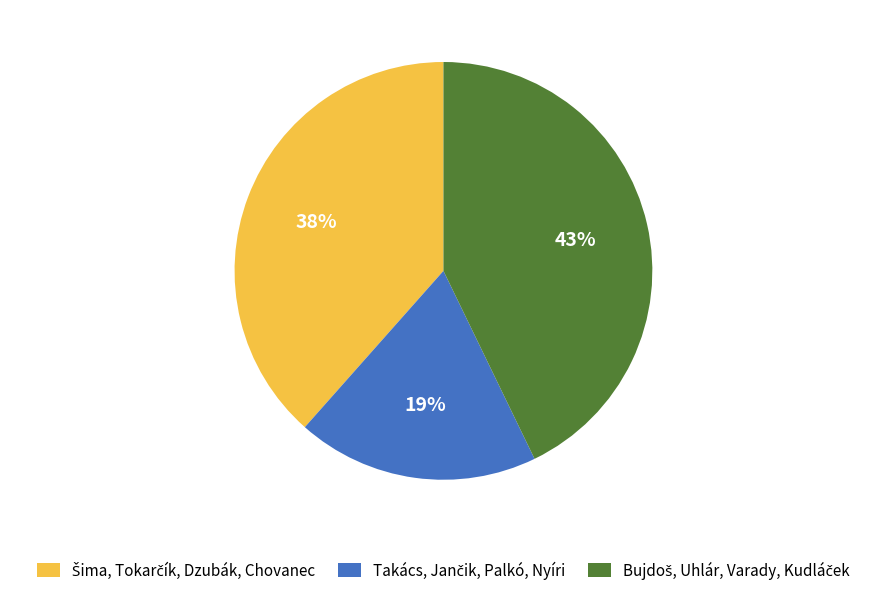

To the nearest percent, what is the average slice percentage?

33%